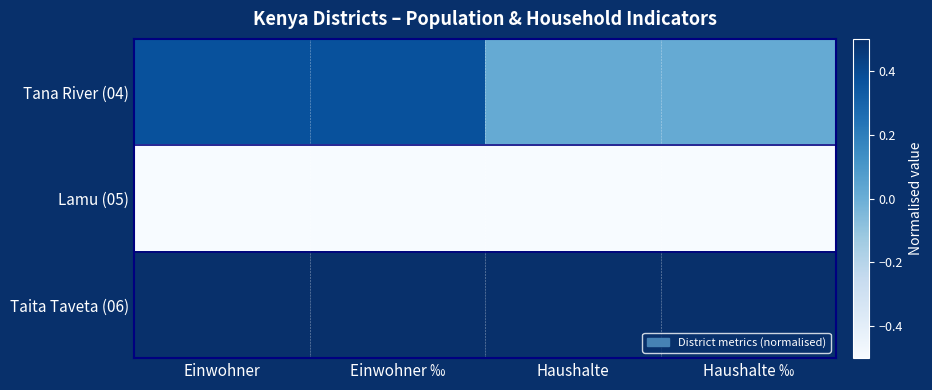

At how many categories does at least one series exceed 0?

4